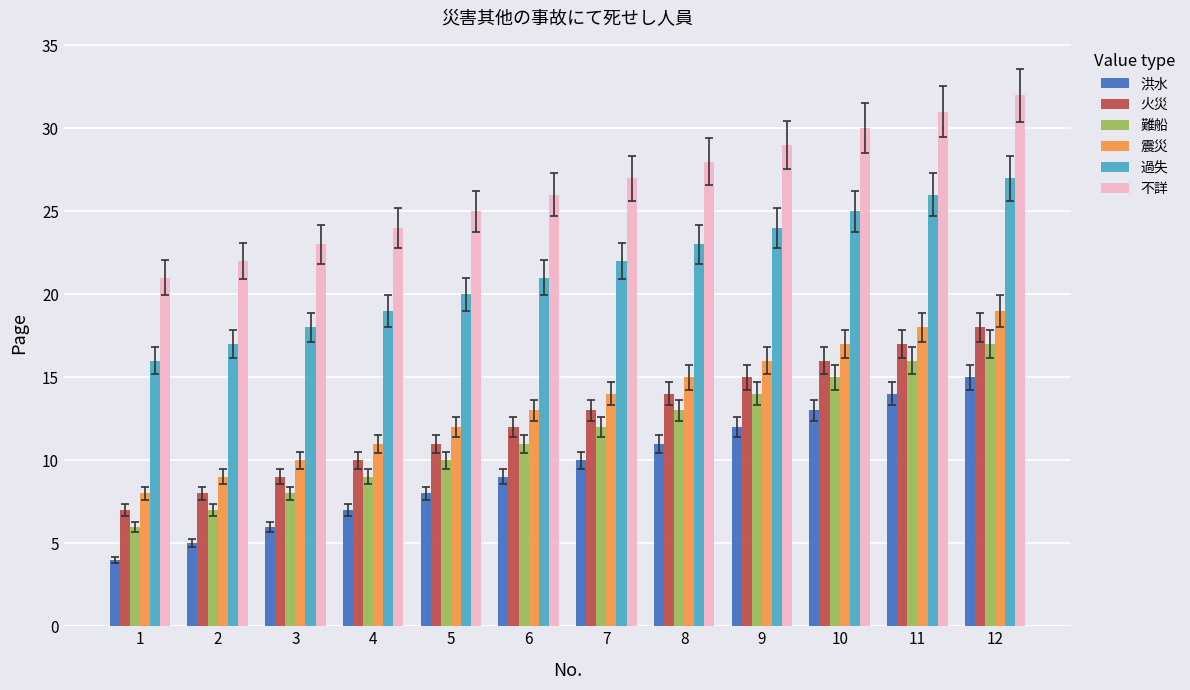

What is the difference between the 火災 values at 5 and 12?

7